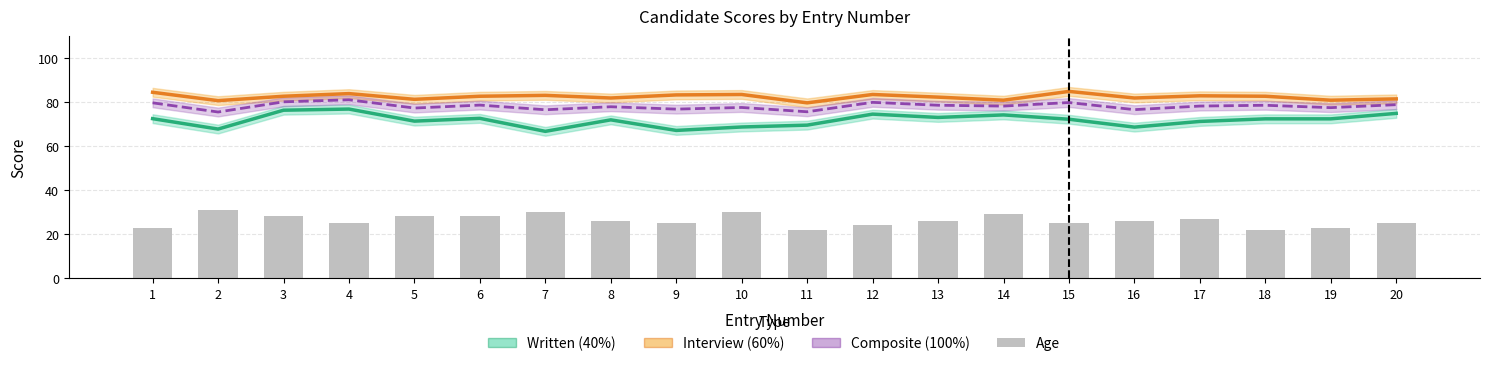

Is the value of Written (40%) at 17 greater than the value of Interview (60%) at 16?

No